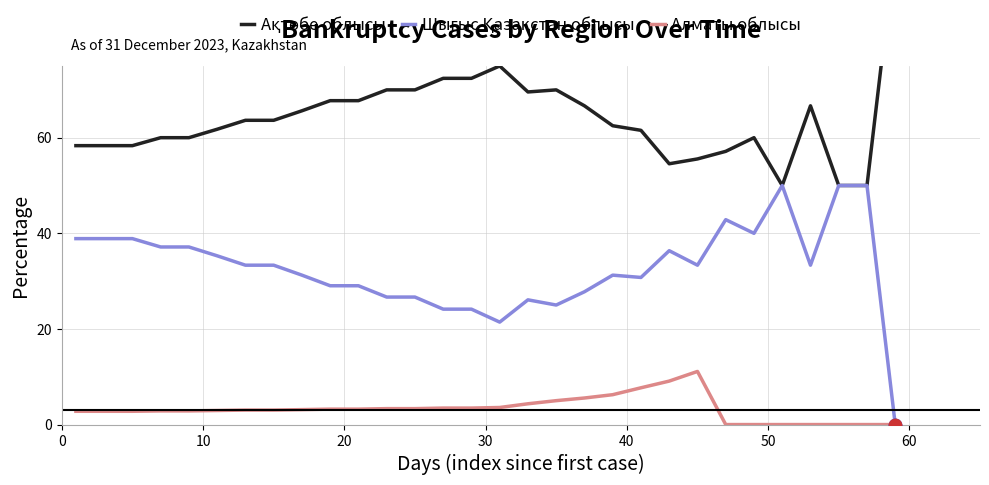

Which series reaches the maximum Y coordinate?

Ақтөбе облысы